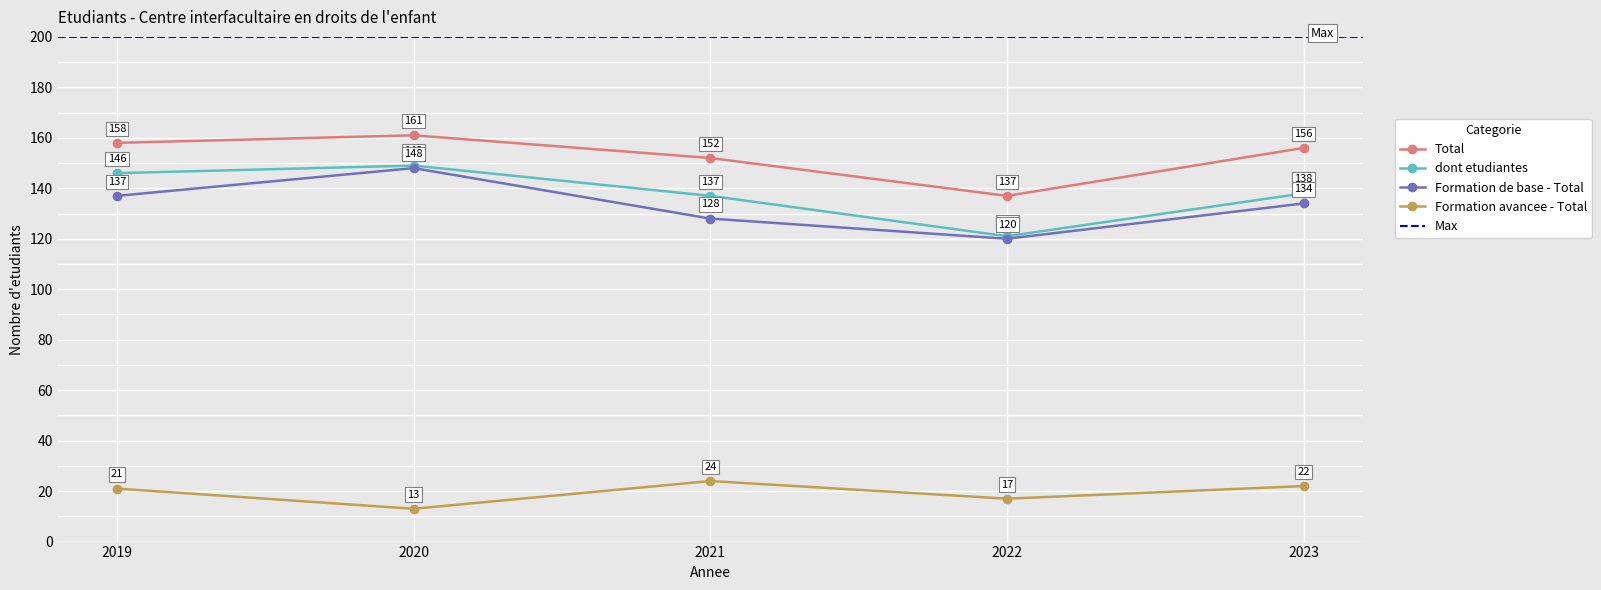

Reading right to left, transcribe all the data shown in this chart.

Total: 156	137	152	161	158
dont etudiantes: 138	121	137	149	146
Formation de base - Total: 134	120	128	148	137
Formation avancee - Total: 22	17	24	13	21